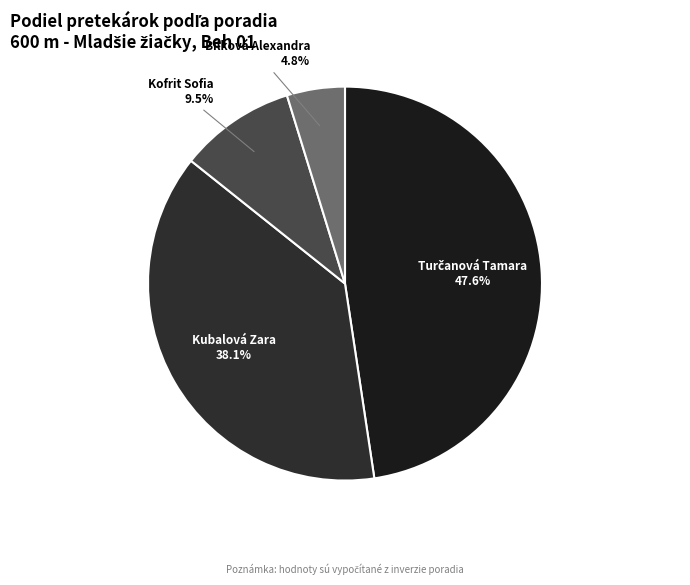

What percentage do Kubalová Zara and Bílková Alexandra together represent?

42.9%